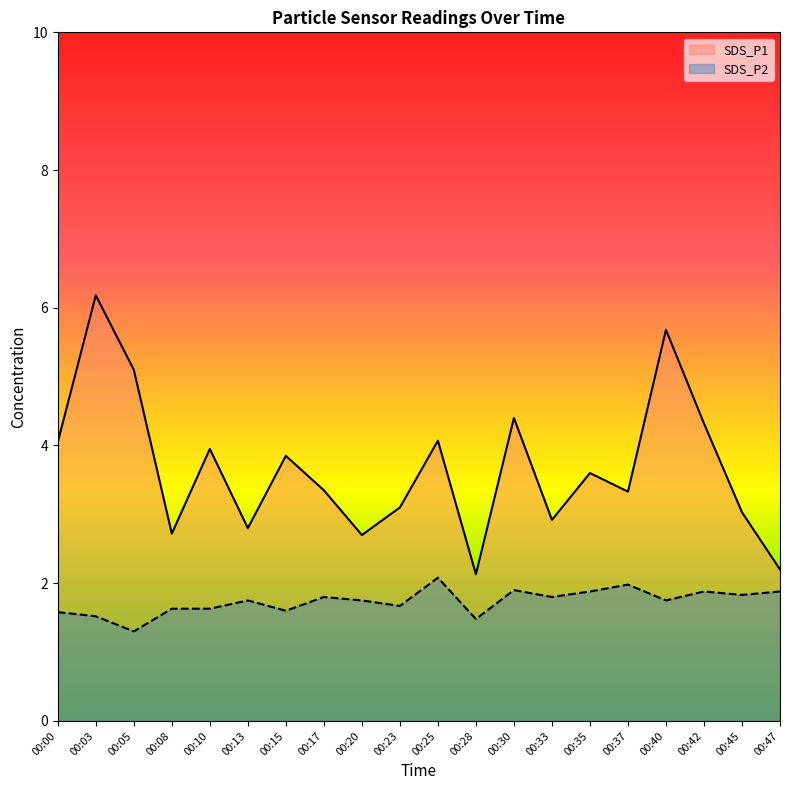

What is the maximum value shown in the chart?

6.2